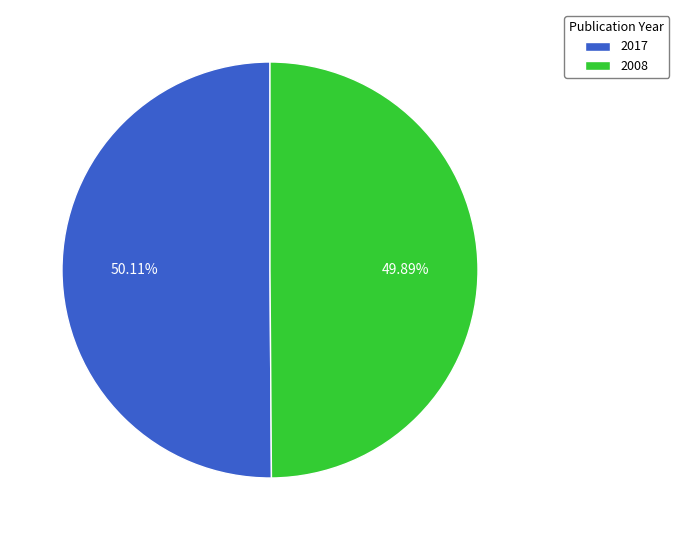

Count the number of slices in the pie.

2